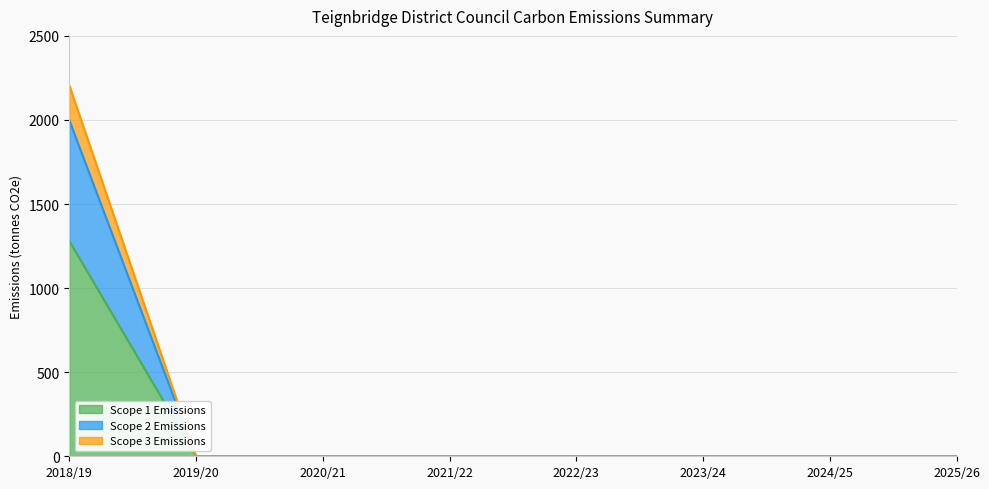

True or false: Scope 1 has a value of 0.0 at 2024/25.

True